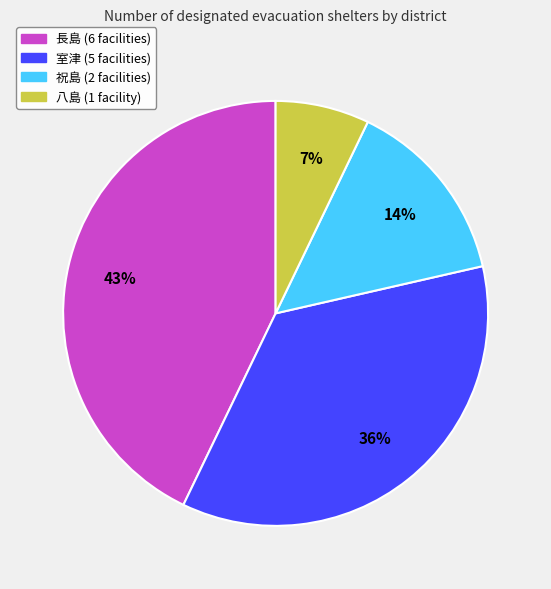

Between 室津 and 八島, which is larger?

室津